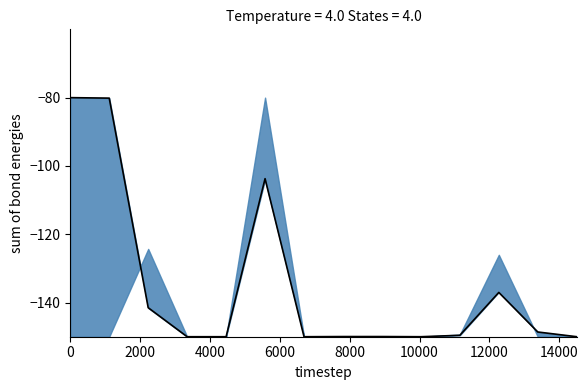

What is the value of the 13th point from the left?

-148.6